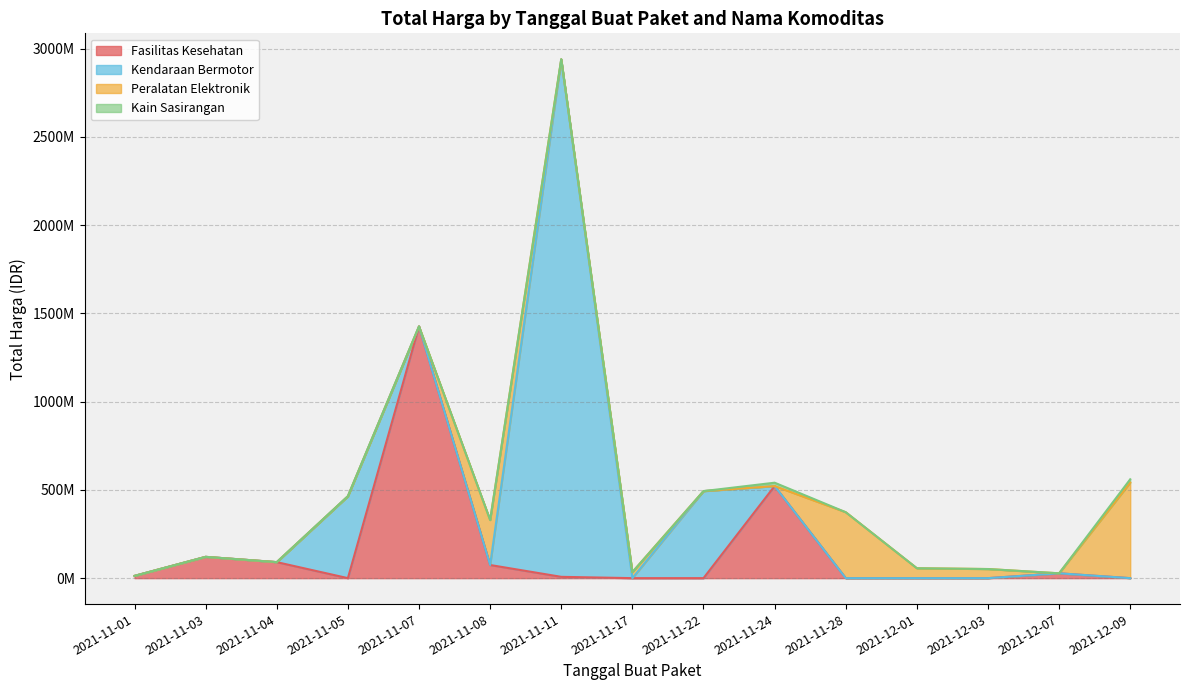

Which series ends up on top after the final intersection of Total Harga (Kendaraan Bermotor) and Total Harga (Peralatan Elektronik)?

Total Harga (Peralatan Elektronik)